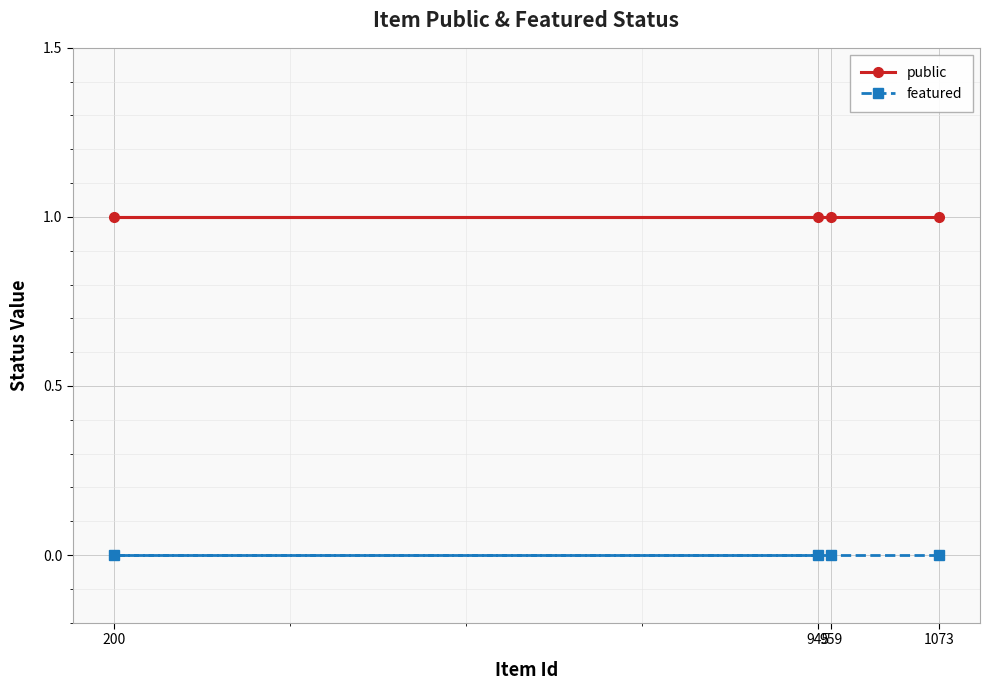

How many lines are shown in the chart?

2